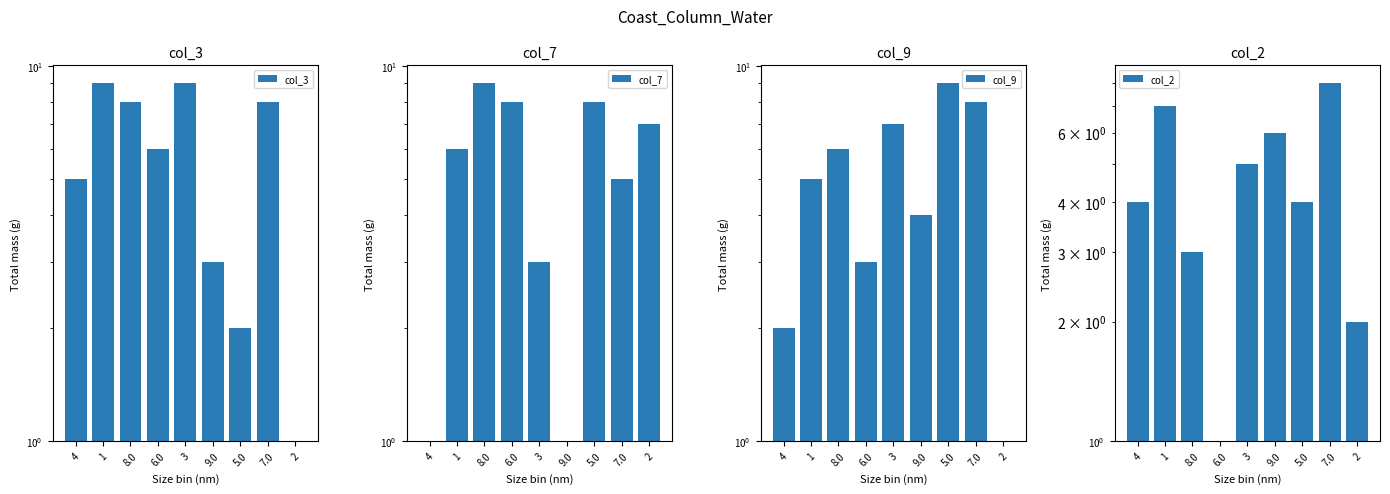

At which label does col_3 first exceed 6?

1